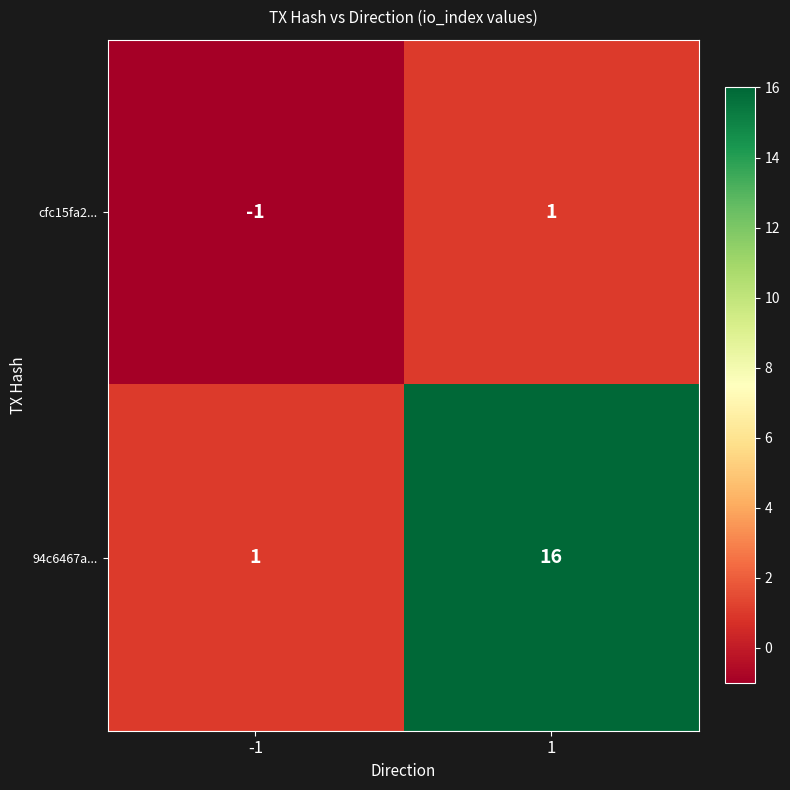

Which series has the largest total across all categories?

94c6467a...